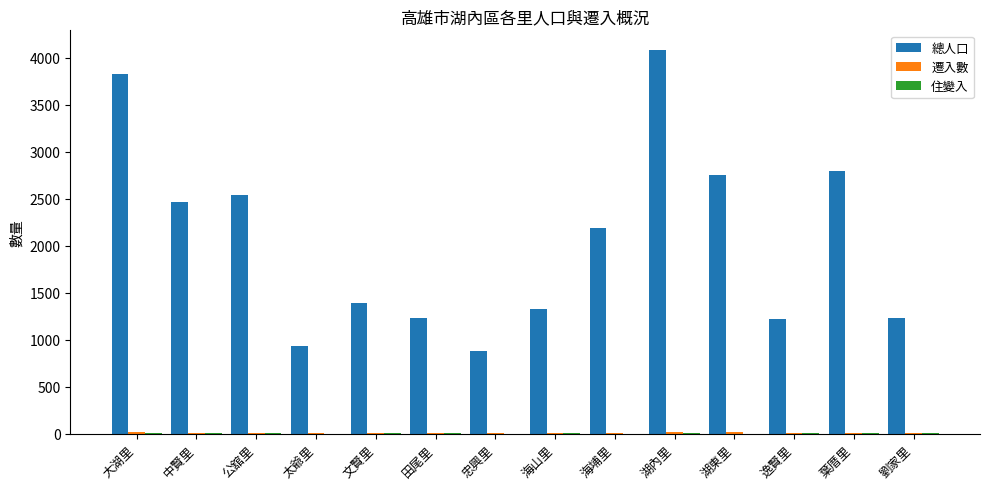

At which category does the chart reach its peak across all series?

湖內里